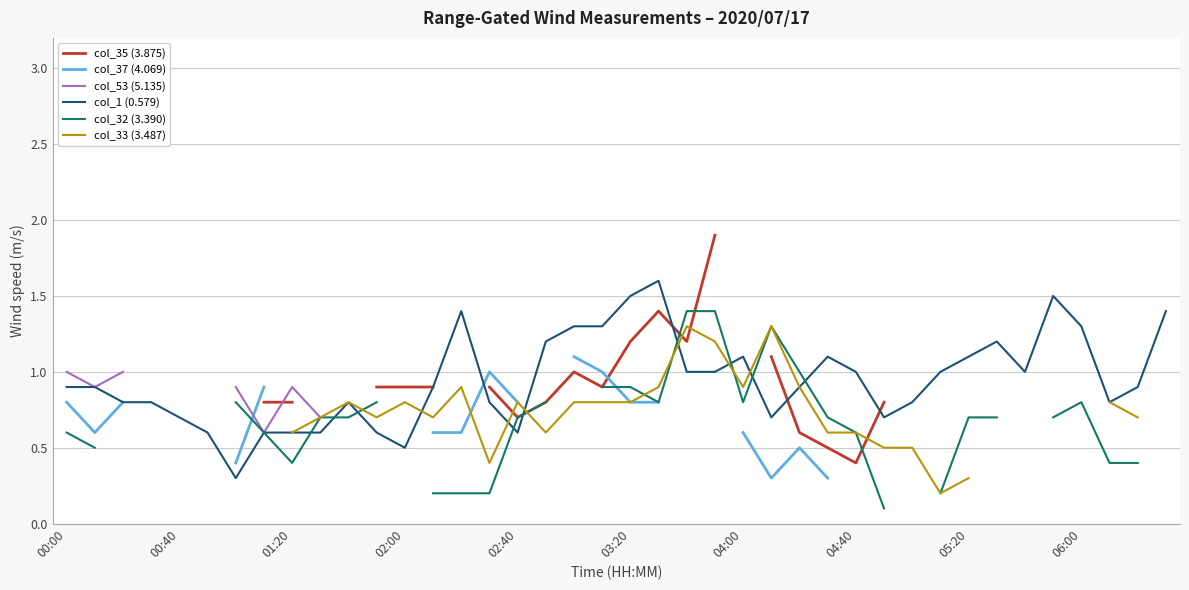

The value of col_1 (0.579) at 00:40 is 0.7. True or false?

True